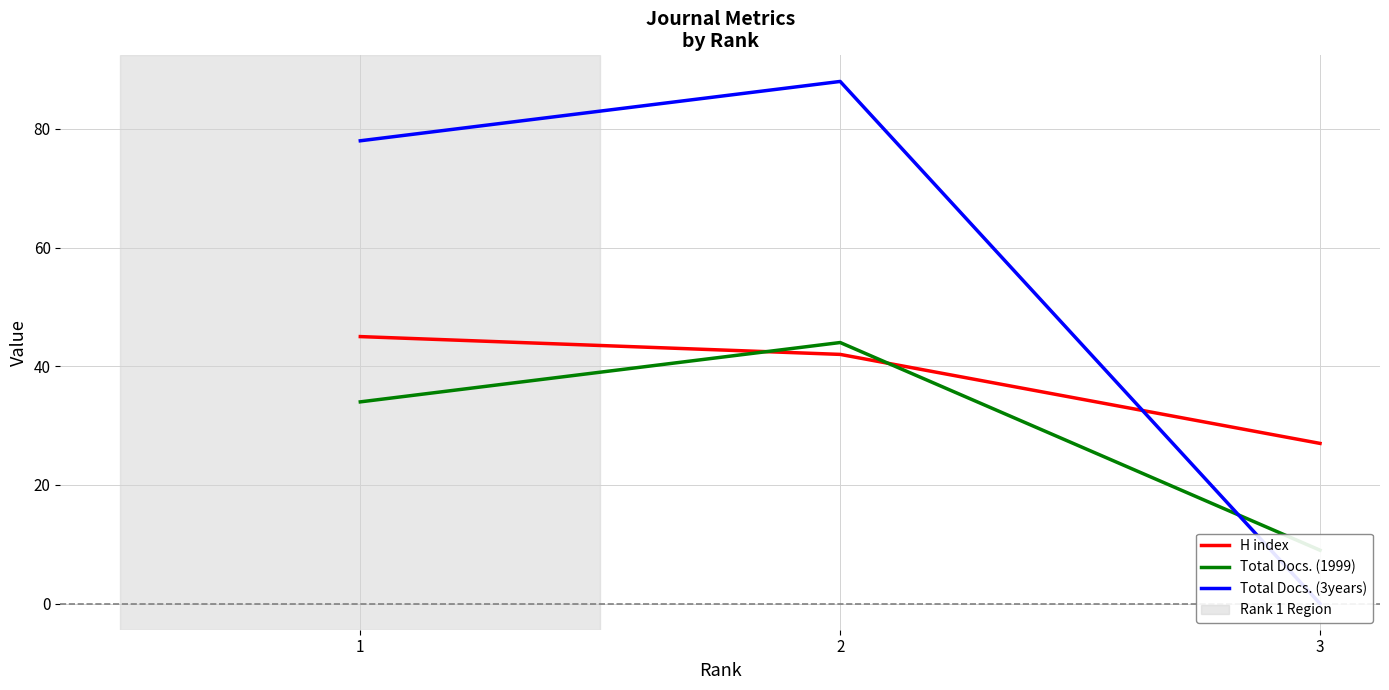

What is the difference between the H index values at 3 and 1?

18